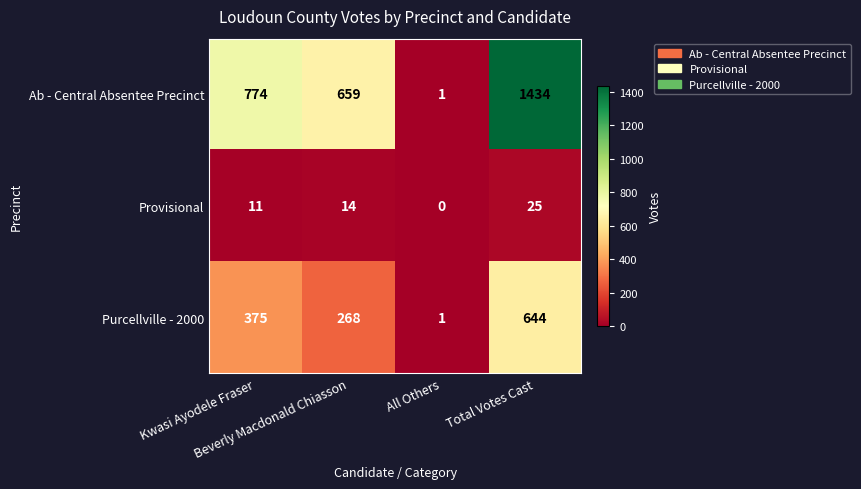

List the series in order of their overall mean, highest first.

Ab - Central Absentee Precinct, Purcellville - 2000, Provisional